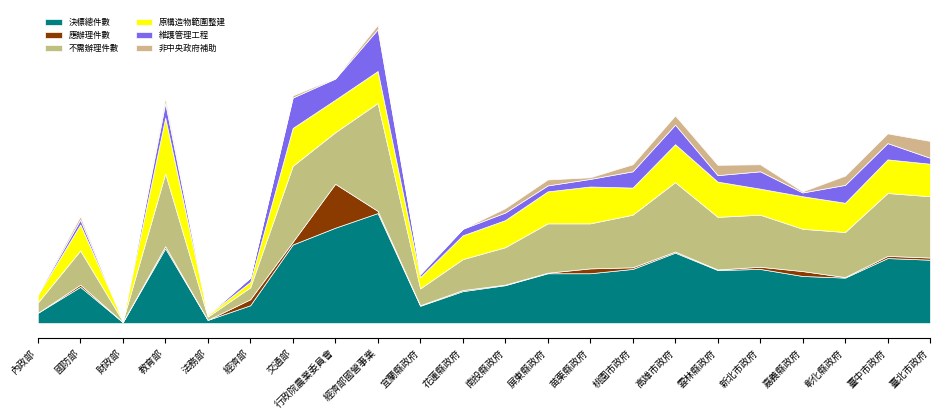

How many values in the 決標總件數 series exceed 92?

10